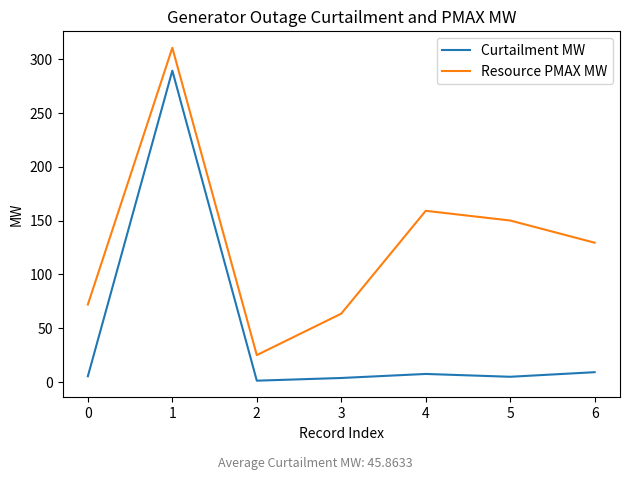

The Resource PMAX MW series shows 129.3 at 0. True or false?

False